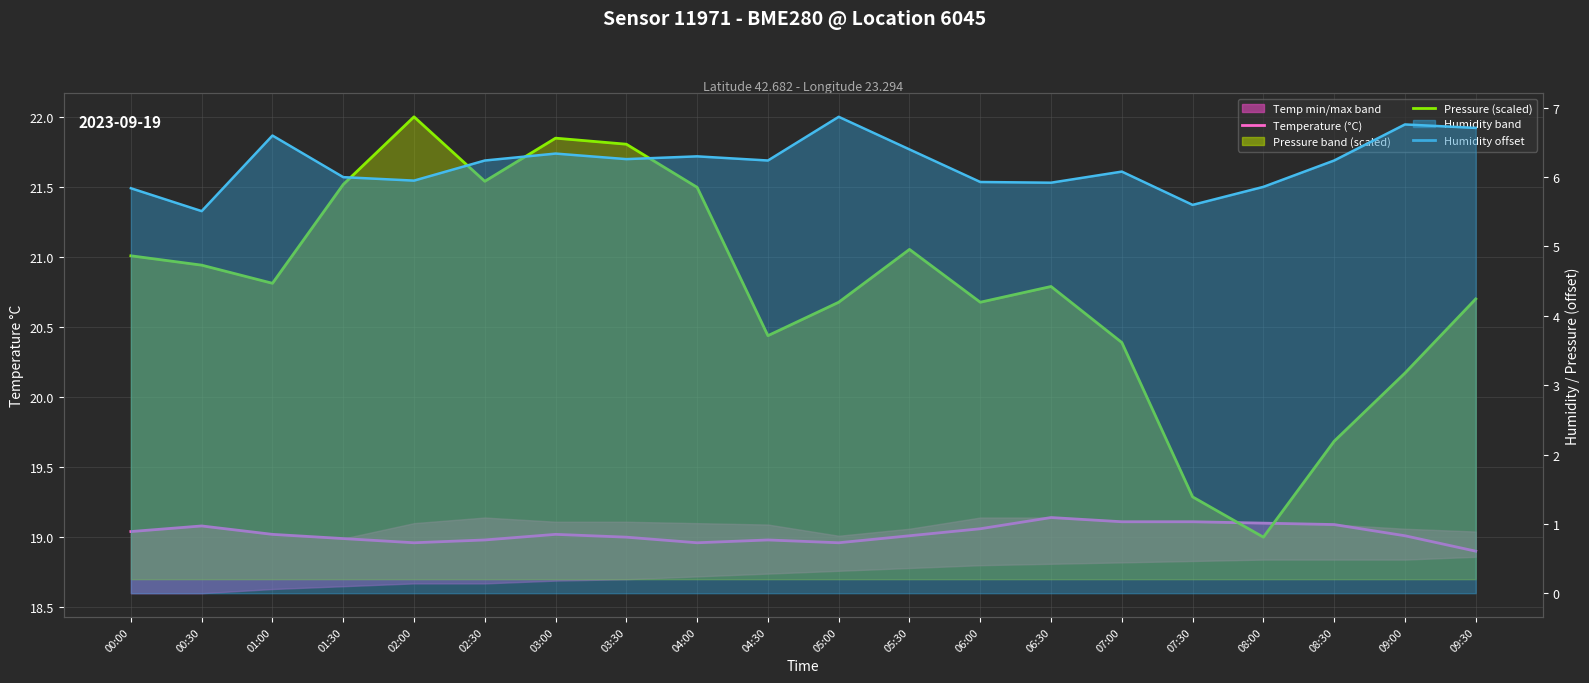

Rank the categories by Temperature (°C) value from lowest to highest.

09:30, 02:00, 04:00, 05:00, 02:30, 04:30, 01:30, 03:30, 05:30, 09:00, 01:00, 03:00, 00:00, 06:00, 00:30, 08:30, 08:00, 07:00, 07:30, 06:30